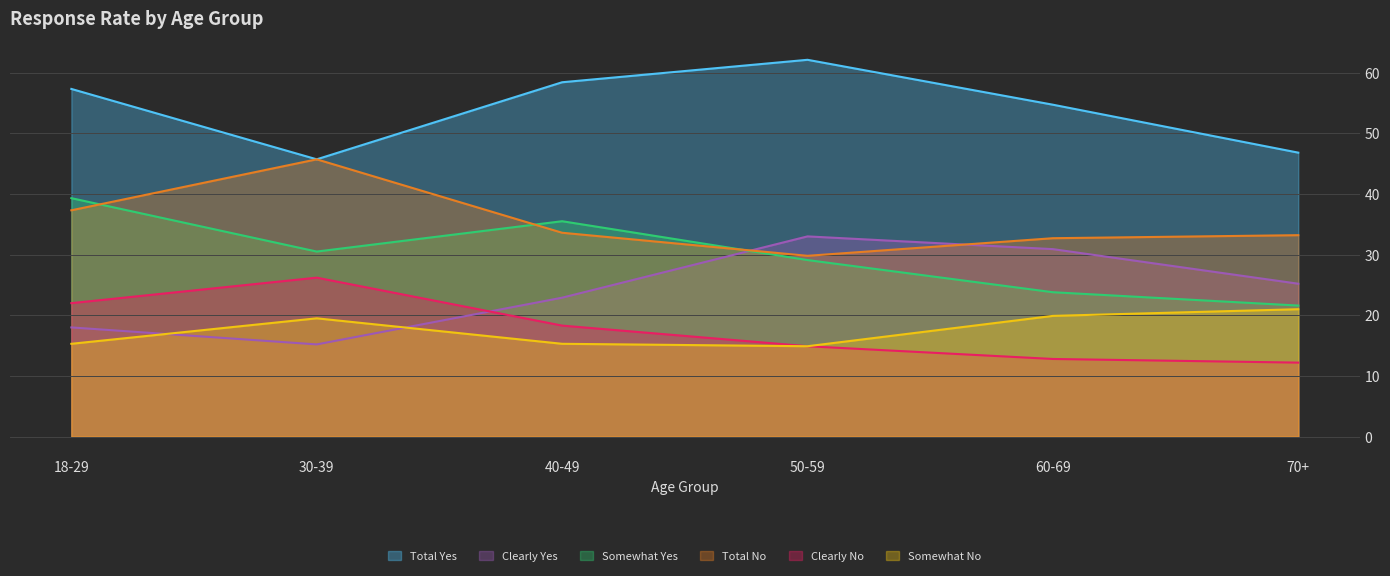

How many lines are shown in the chart?

6